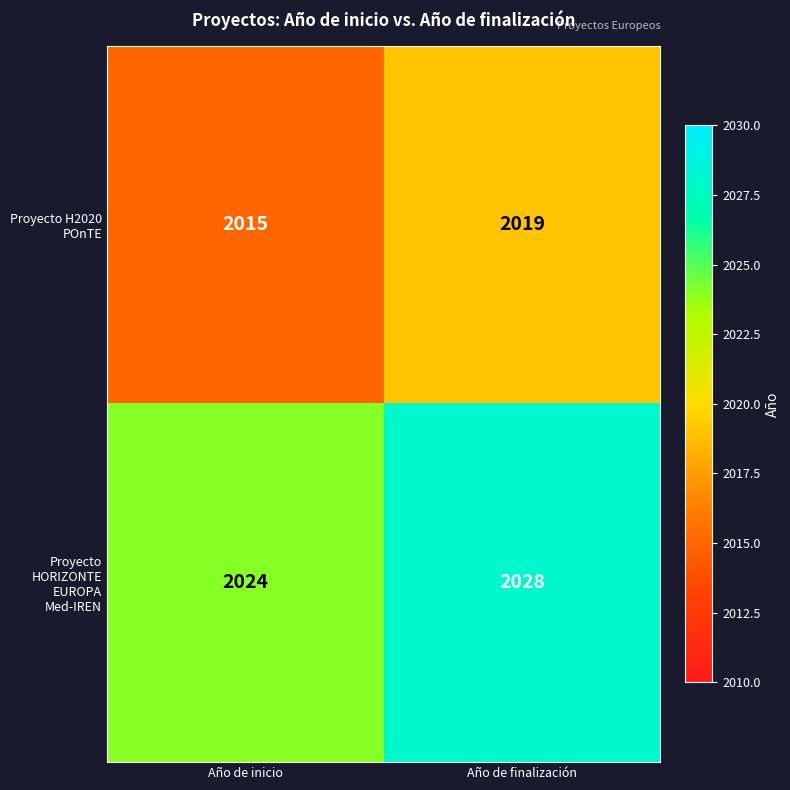

How many series are shown in this chart?

2